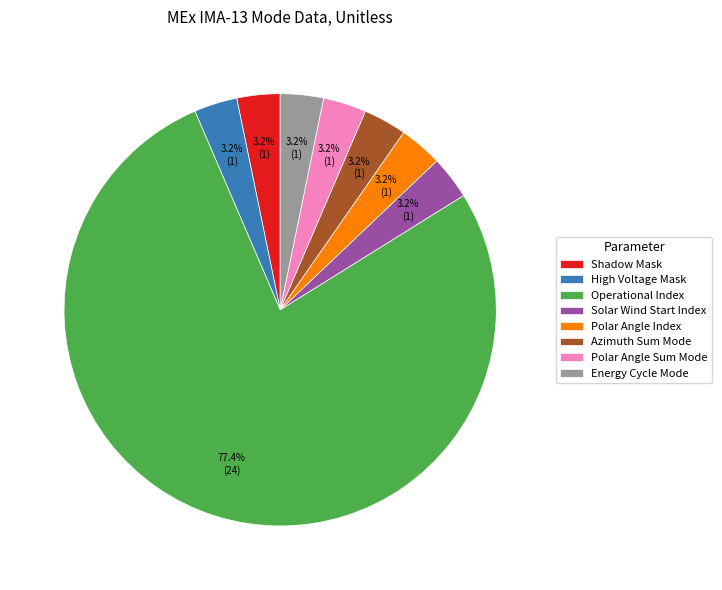

To the nearest percent, what is the average slice percentage?

12%